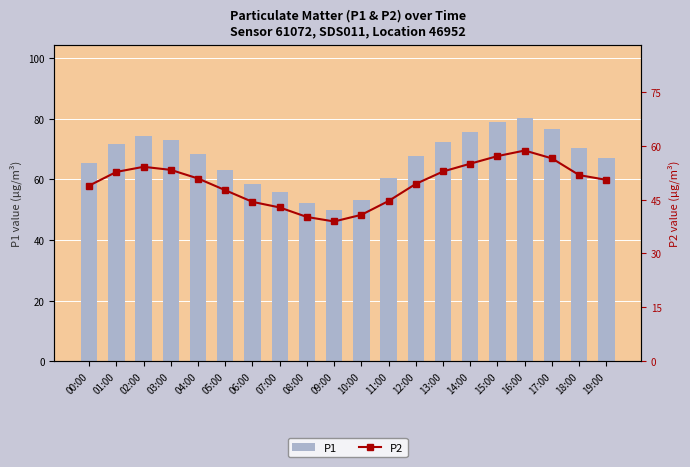

What is the difference between the maximum and minimum values in the P2 series?

19.7